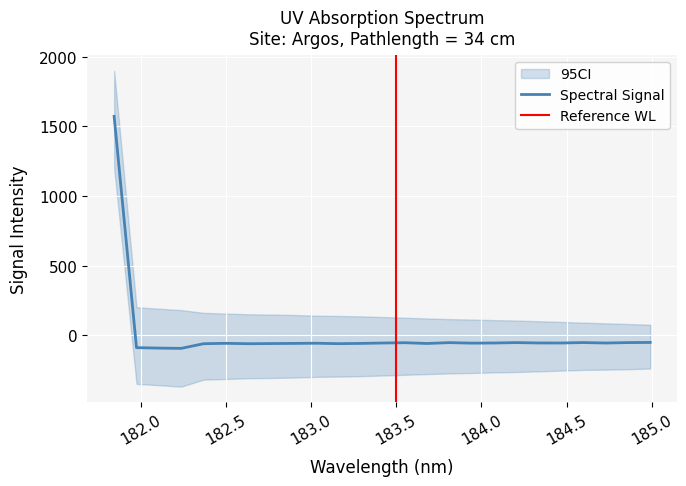

What is the difference between the maximum and minimum values?

1667.0